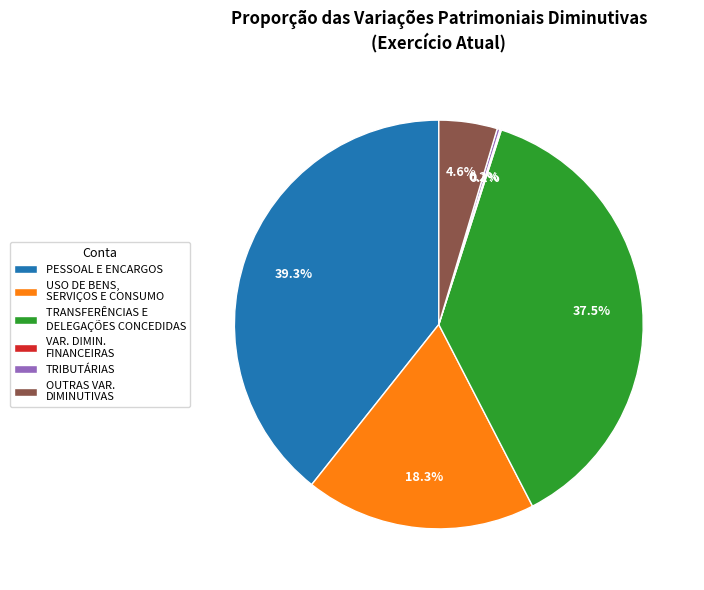

What is the largest slice in the pie chart?

PESSOAL E ENCARGOS